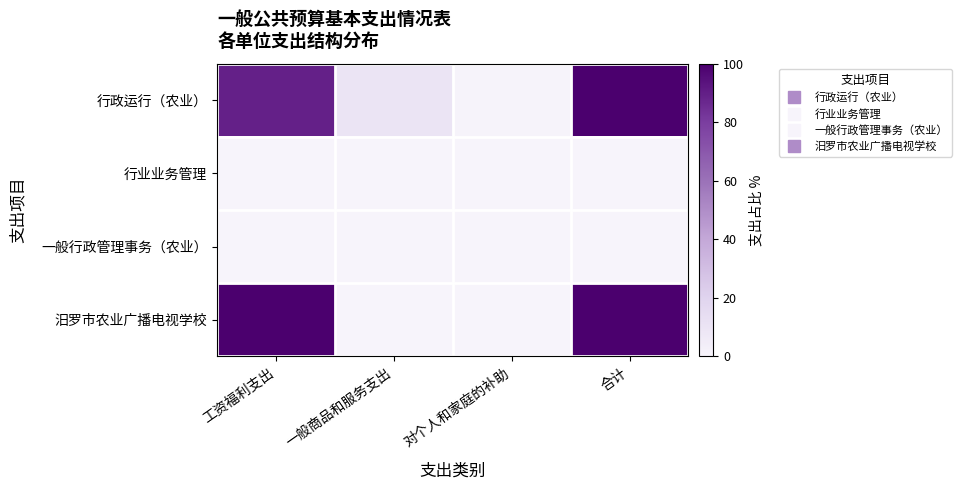

Which label corresponds to the smallest value in the chart?

工资福利支出